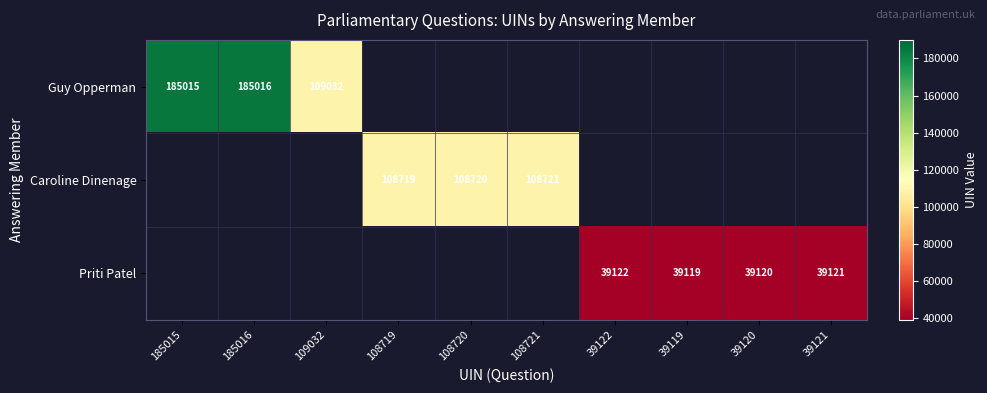

How many categories are shown in the chart?

10